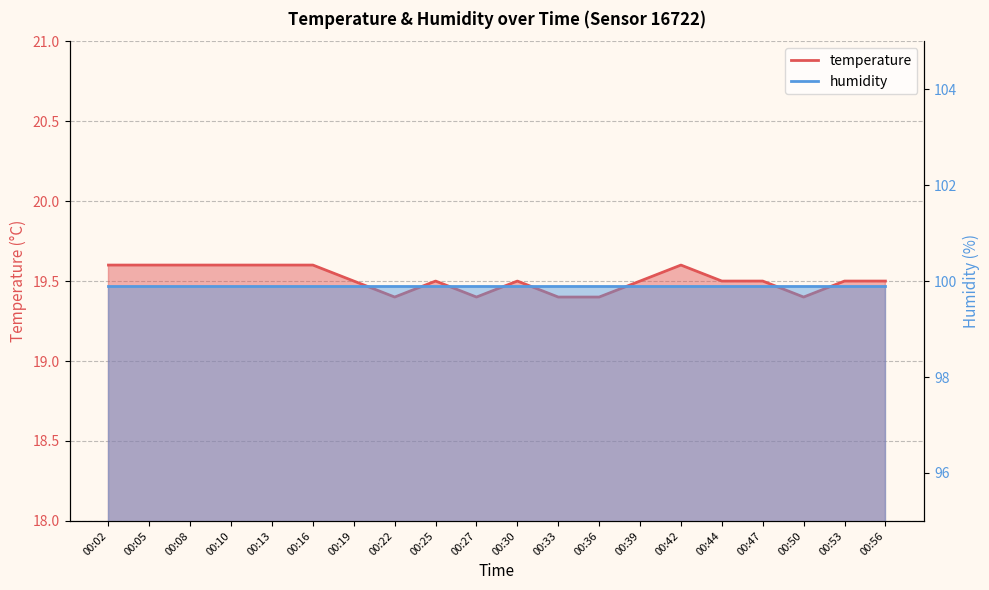

Which category has the lowest value across all series?

00:22